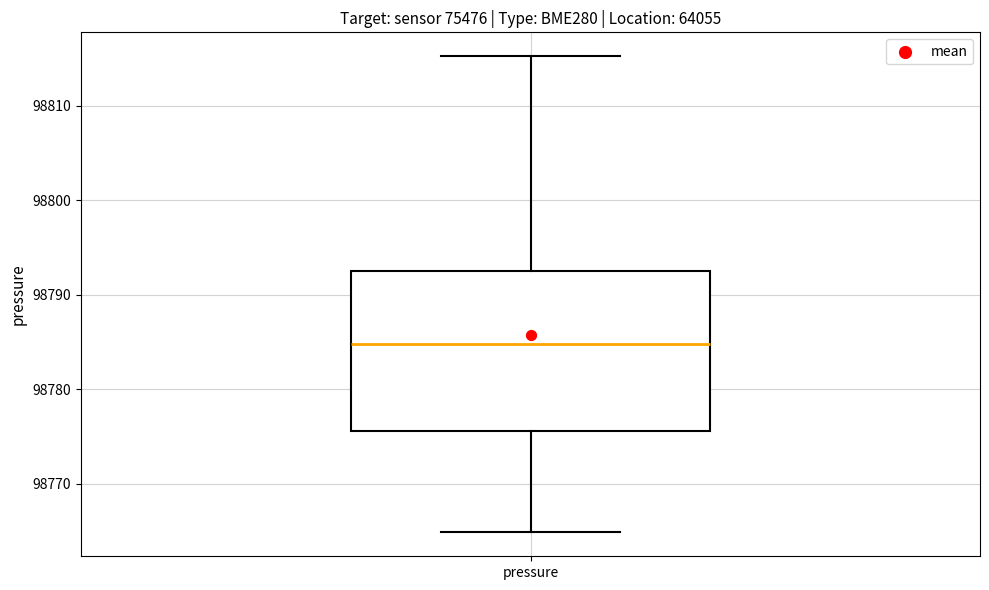

Transcribe this box plot: give where the median line is, the range the box spans, and where the two whiskers end, as read against the y-axis. The values are not printed on the chart, so give them approximately, as read against the axis.

median 98785, box 98776 to 98792, whiskers 98765 to 98815